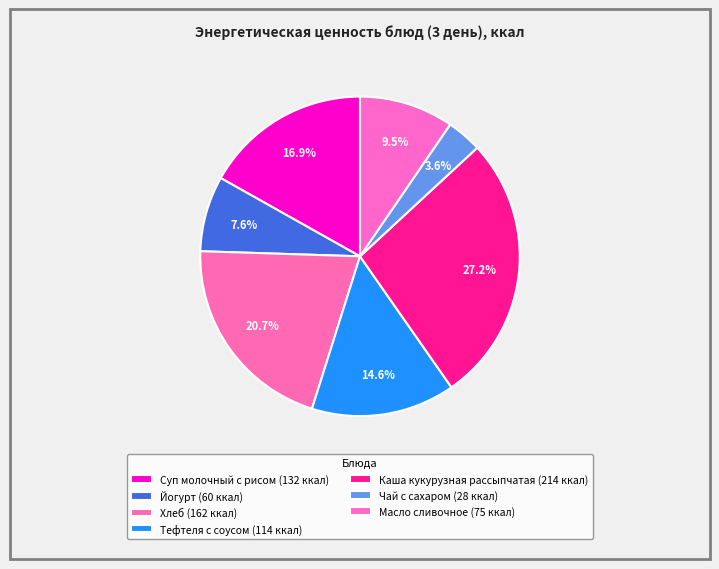

What is the change in value from Йогурт to Хлеб?

+102.2